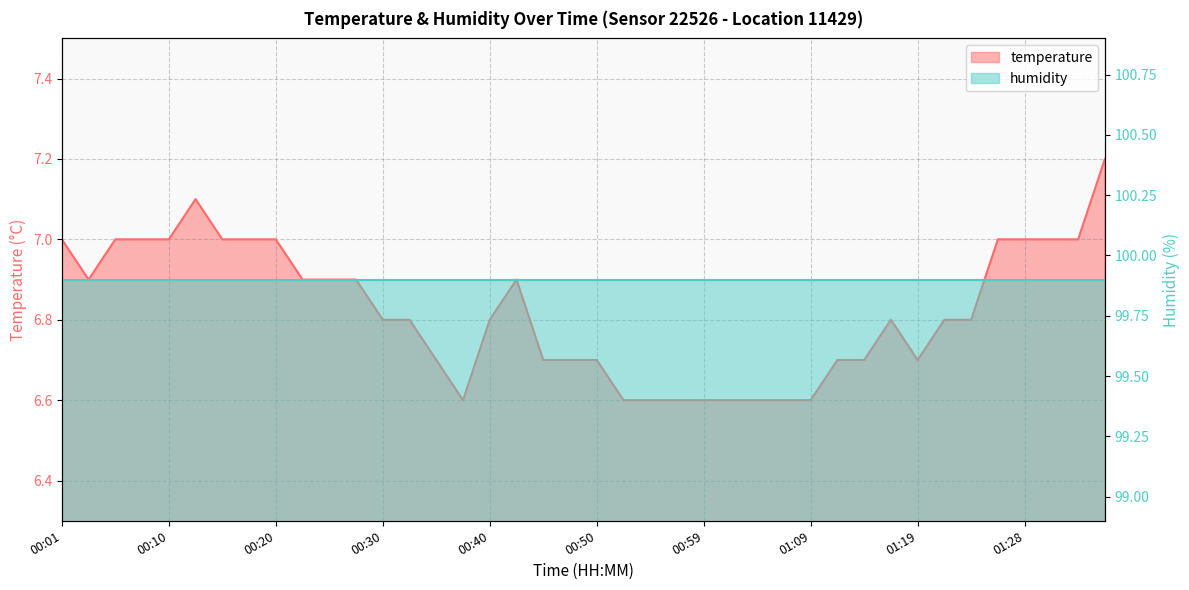

What is the change in value from 00:42 to 01:07?

-0.3